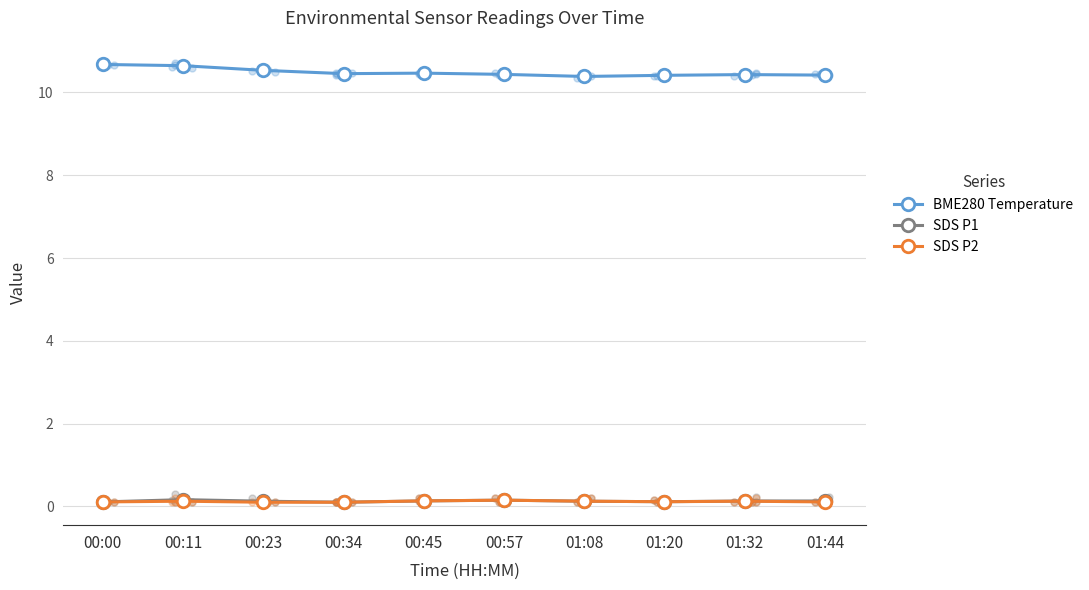

Is the value of SDS P1 at 01:44 greater than the value of SDS P2 at 00:23?

Yes